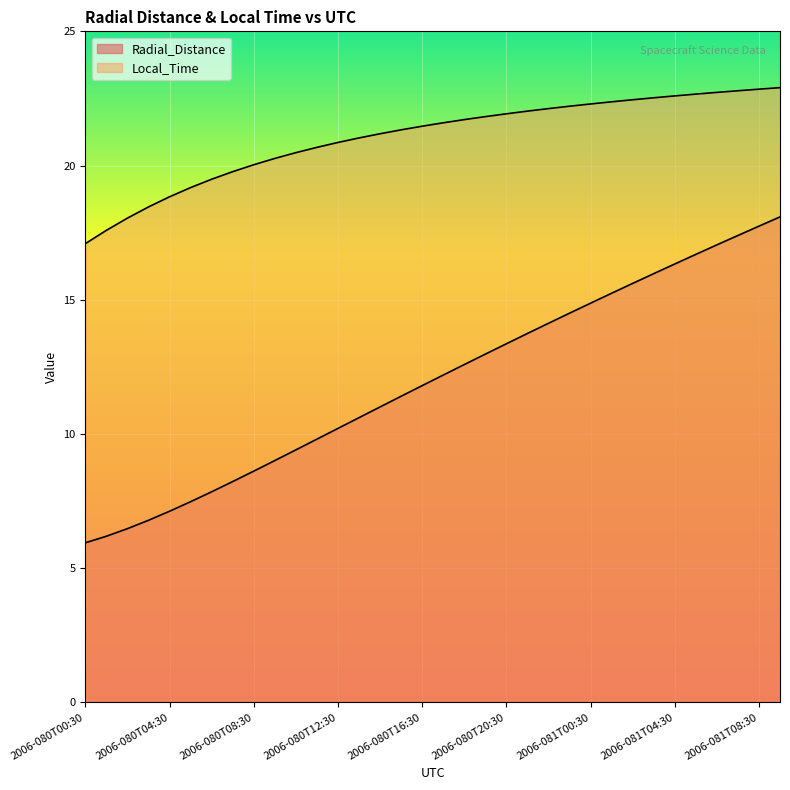

How many lines are shown in the chart?

2